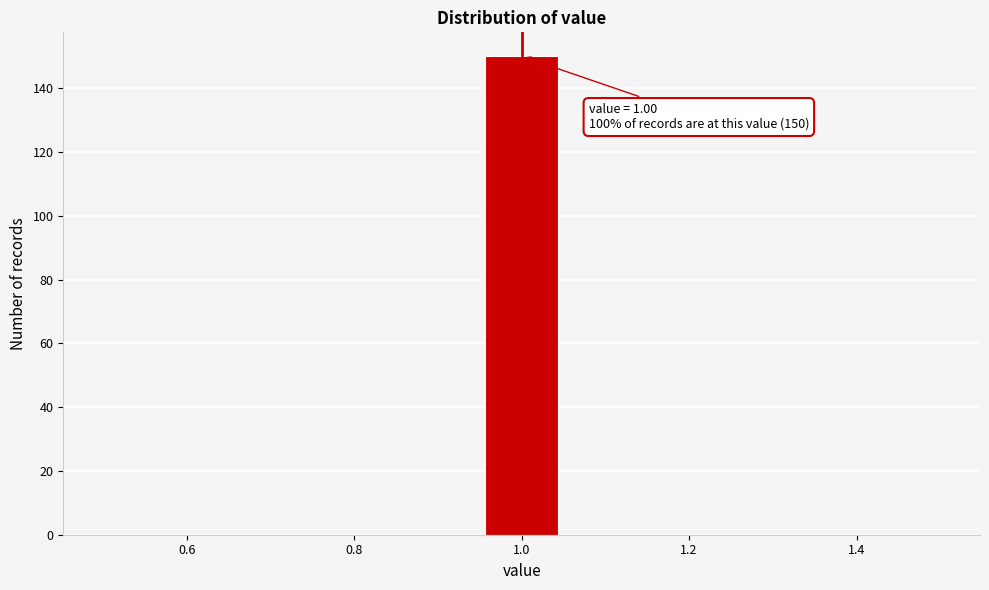

Which range on the x-axis has the tallest bar?

0.96 to 1.04